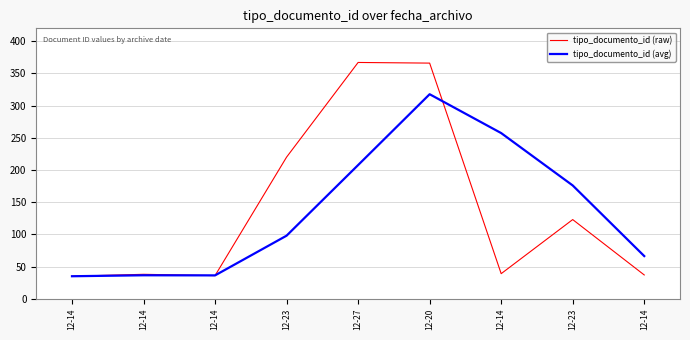

Where is tipo_documento_id (avg) nearest to the value 176?

12-23